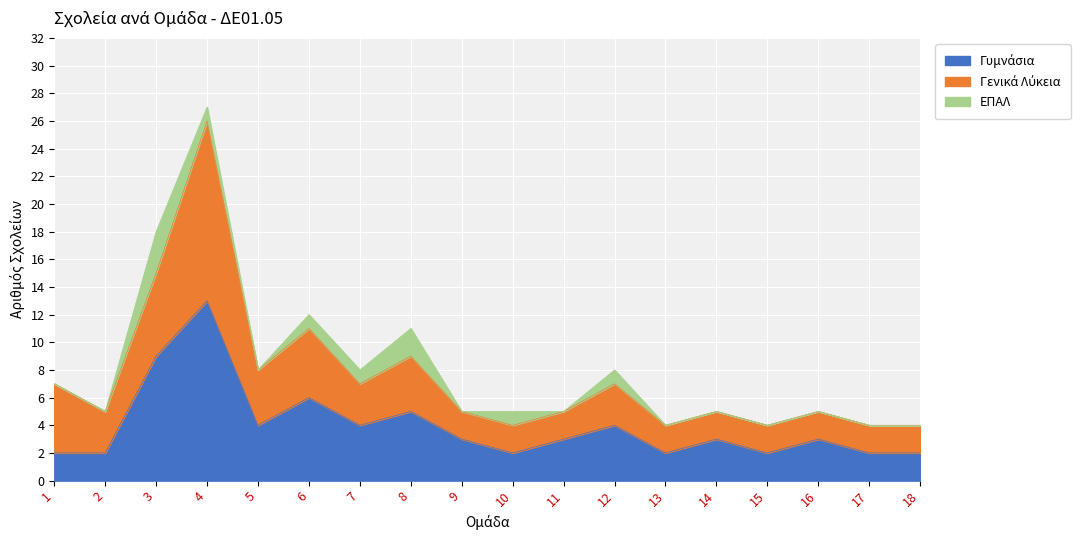

True or false: Γενικά Λύκεια and ΕΠΑΛ cross at least once.

False